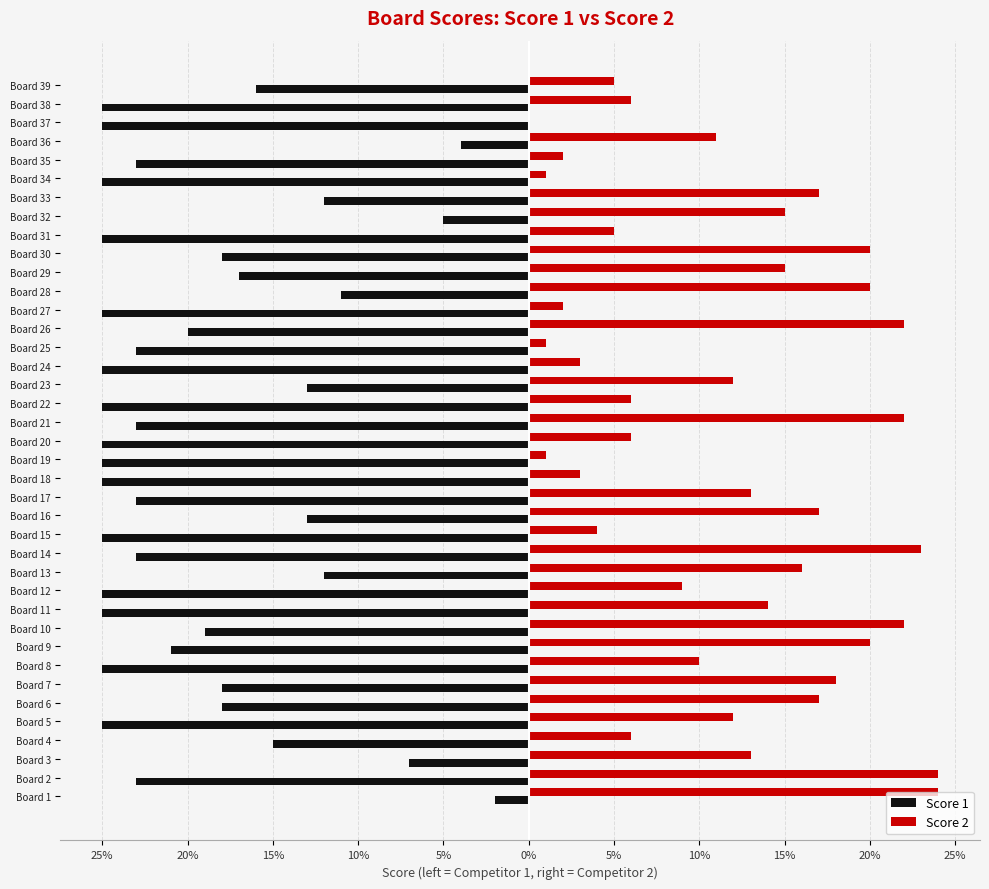

What are all the series names shown in the legend?

Score 1, Score 2